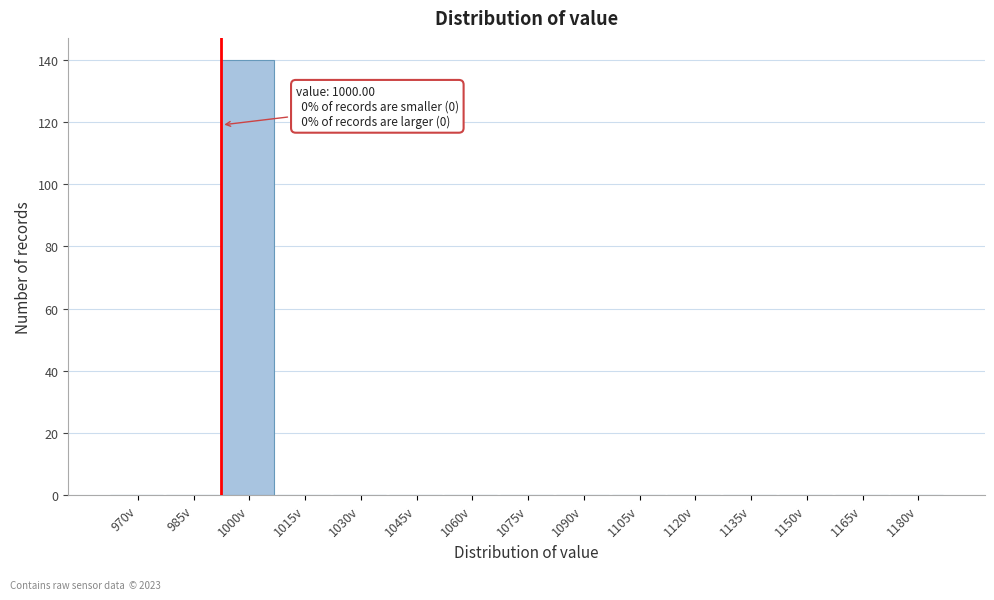

Reading left to right, extract all data points from this chart.

970v=0	985v=0	1000v=140	1015v=0	1030v=0	1045v=0	1060v=0	1075v=0	1090v=0	1105v=0	1120v=0	1135v=0	1150v=0	1165v=0	1180v=0